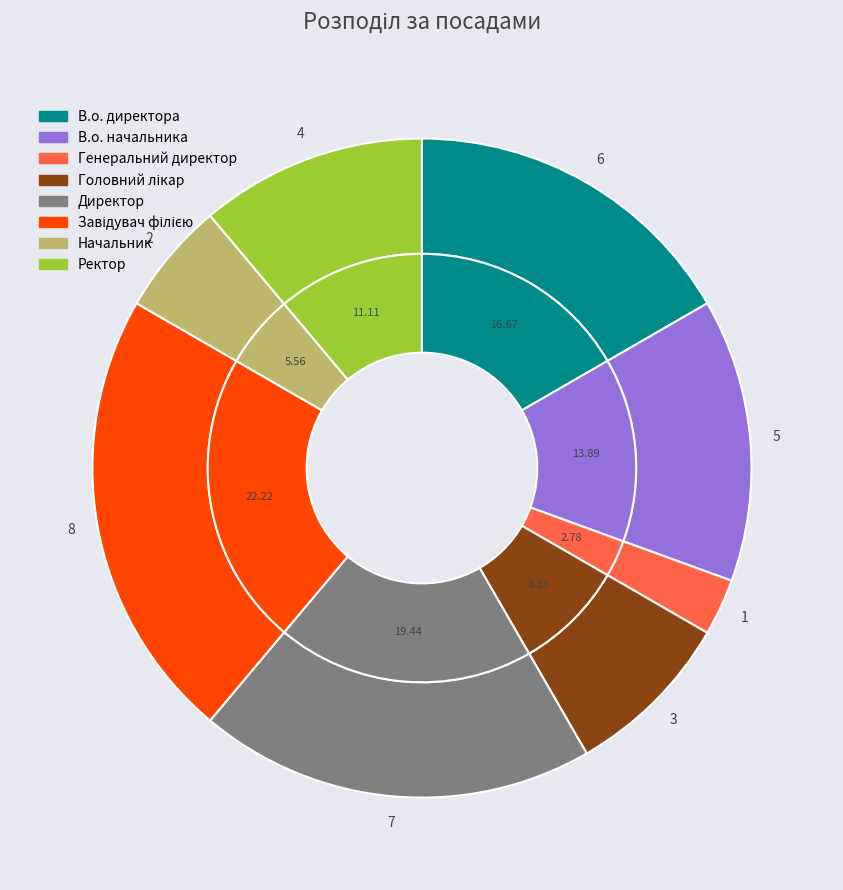

Is it true that Директор is 19% of the pie?

True